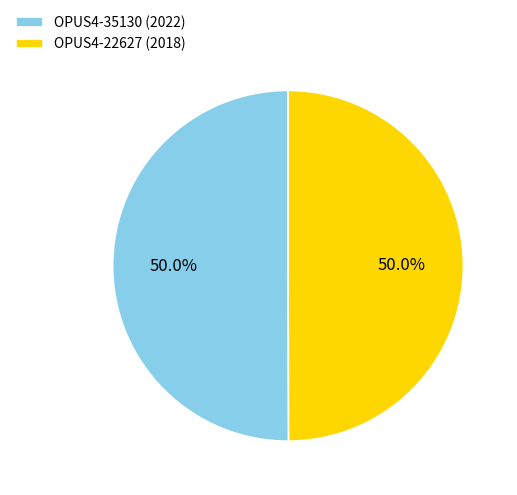

What percentage is NOT represented by OPUS4-35130 (2022)?

50.0%